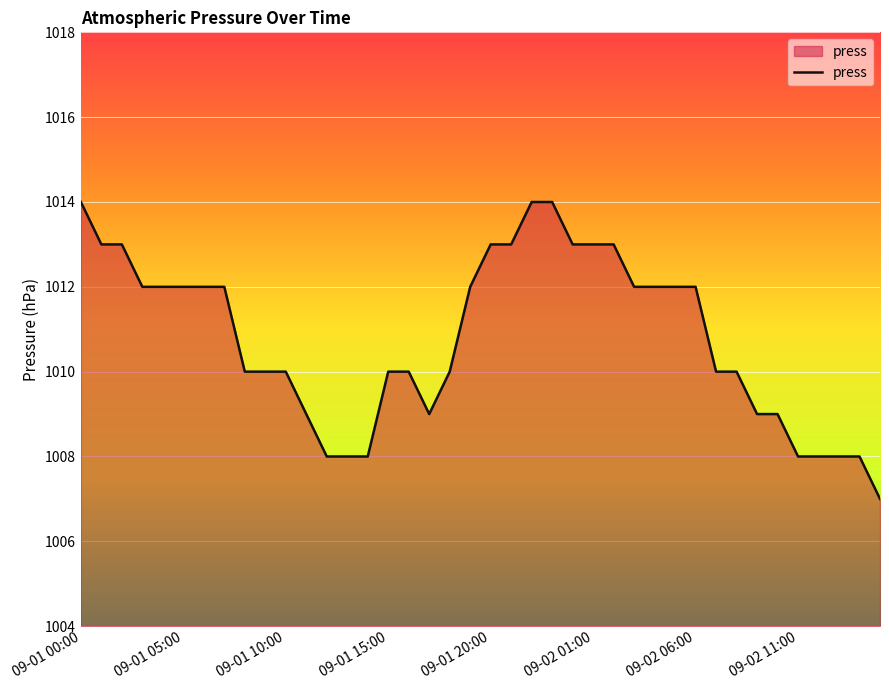

What is the greatest value displayed?

1014